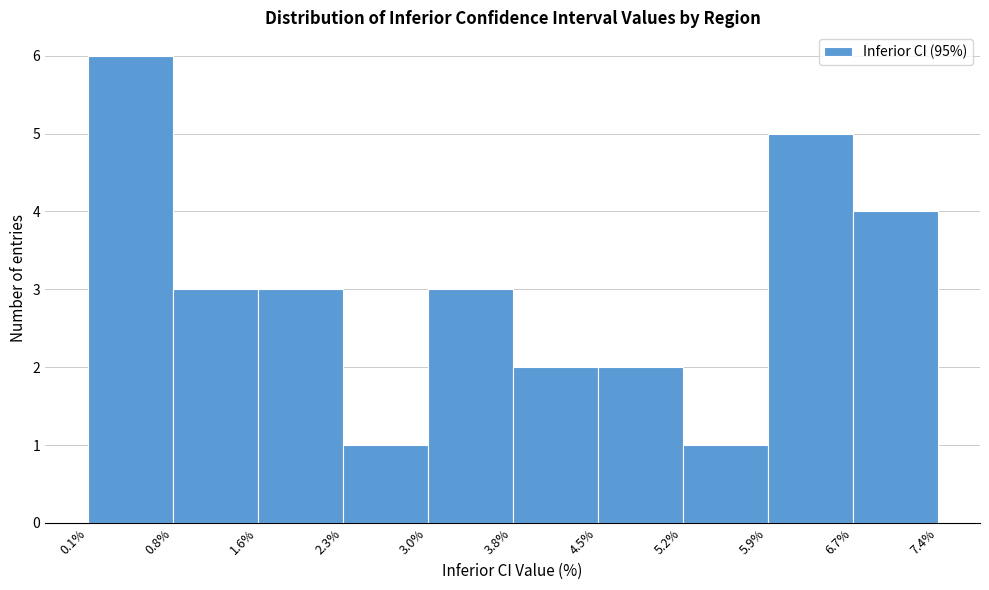

Which range on the x-axis has the tallest bar?

0.1% to 0.8%